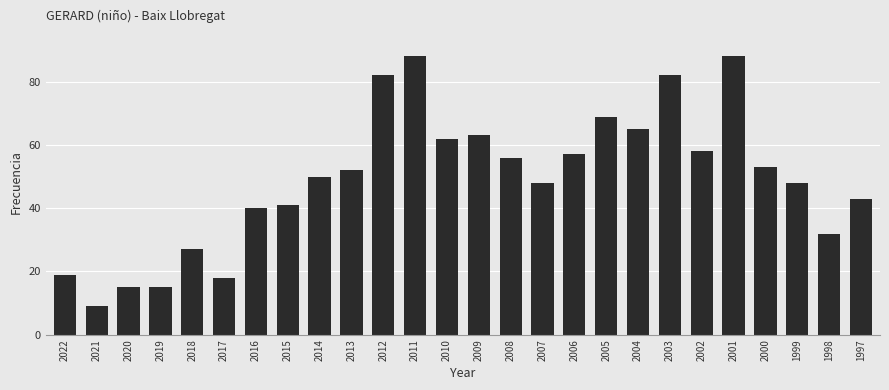

What is the approximate value at 2004, to the nearest 5?

65